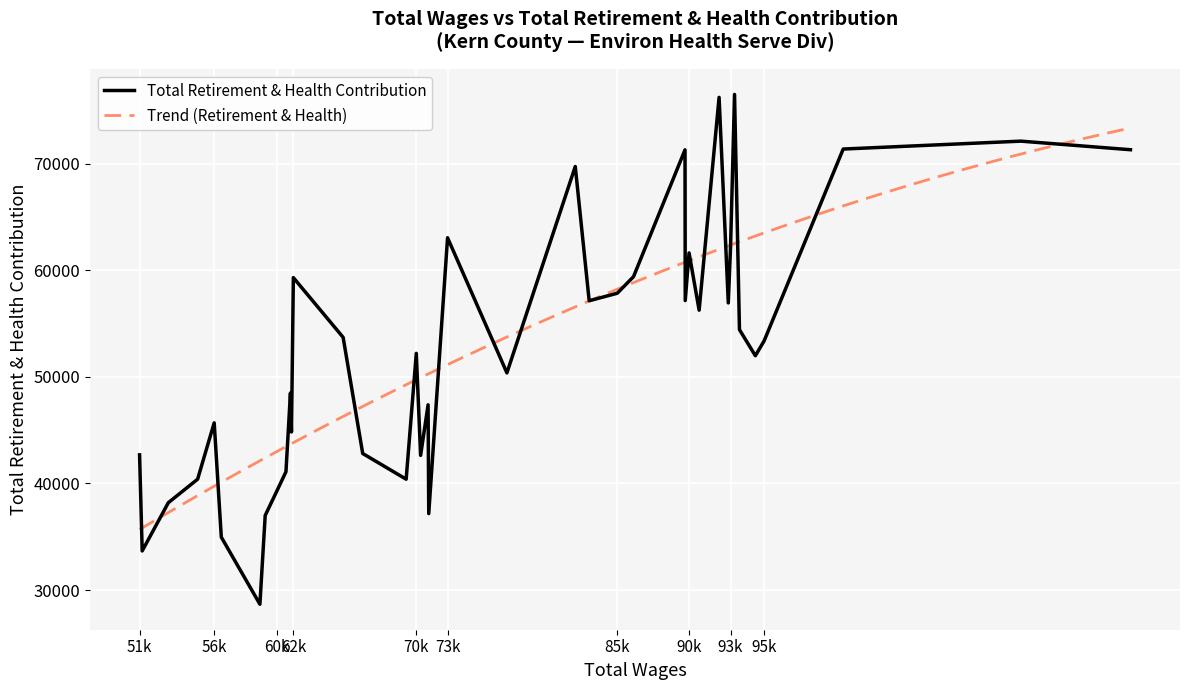

What is the spread (max minus min) of values at 21?

24427